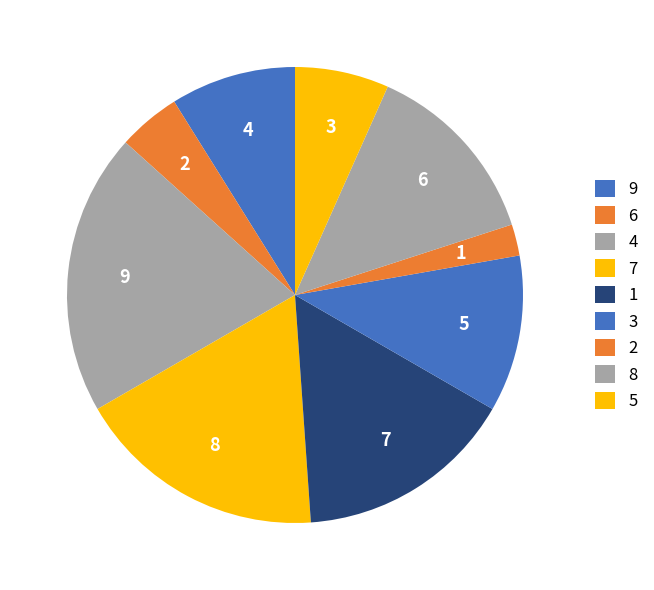

Rank the categories by value from lowest to highest.

1, 2, 3, 4, 5, 6, 7, 8, 9